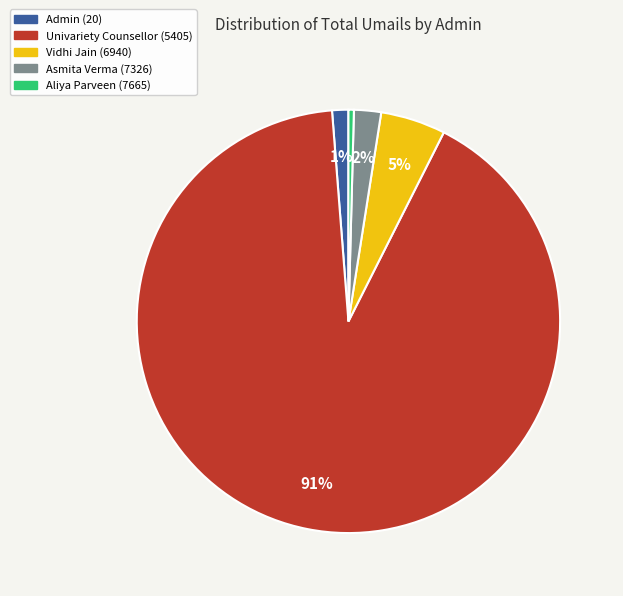

Rank the categories by value from lowest to highest.

Aliya Parveen (7665), Admin (20), Asmita Verma (7326), Vidhi Jain (6940), Univariety Counsellor (5405)